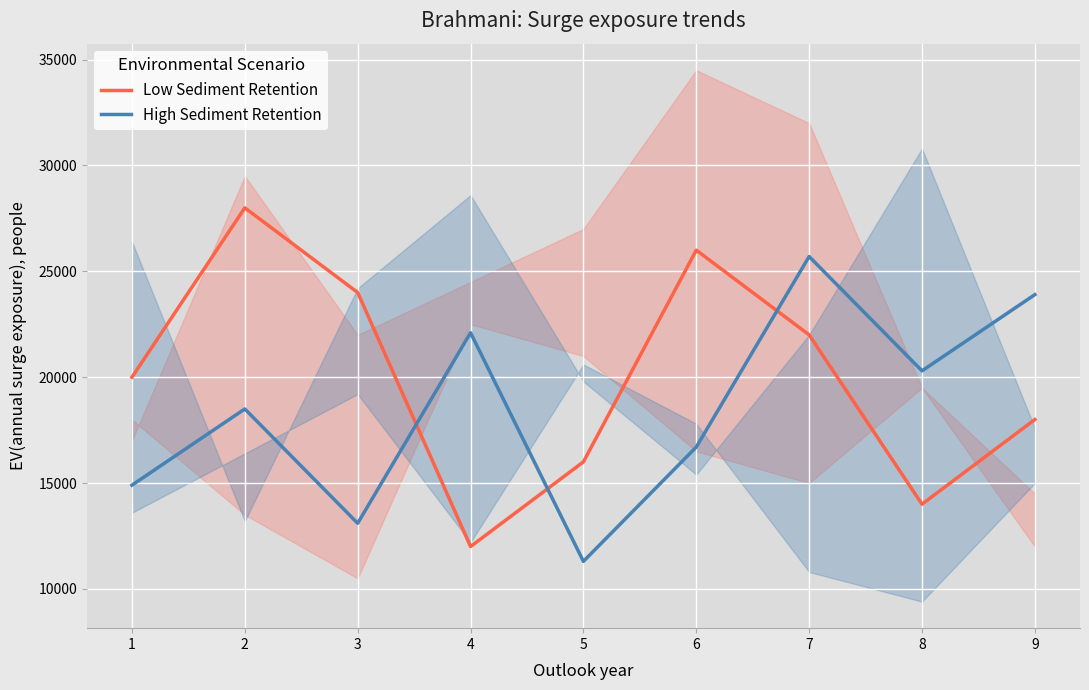

What are all the series names shown in the legend?

Low Sediment Retention, High Sediment Retention